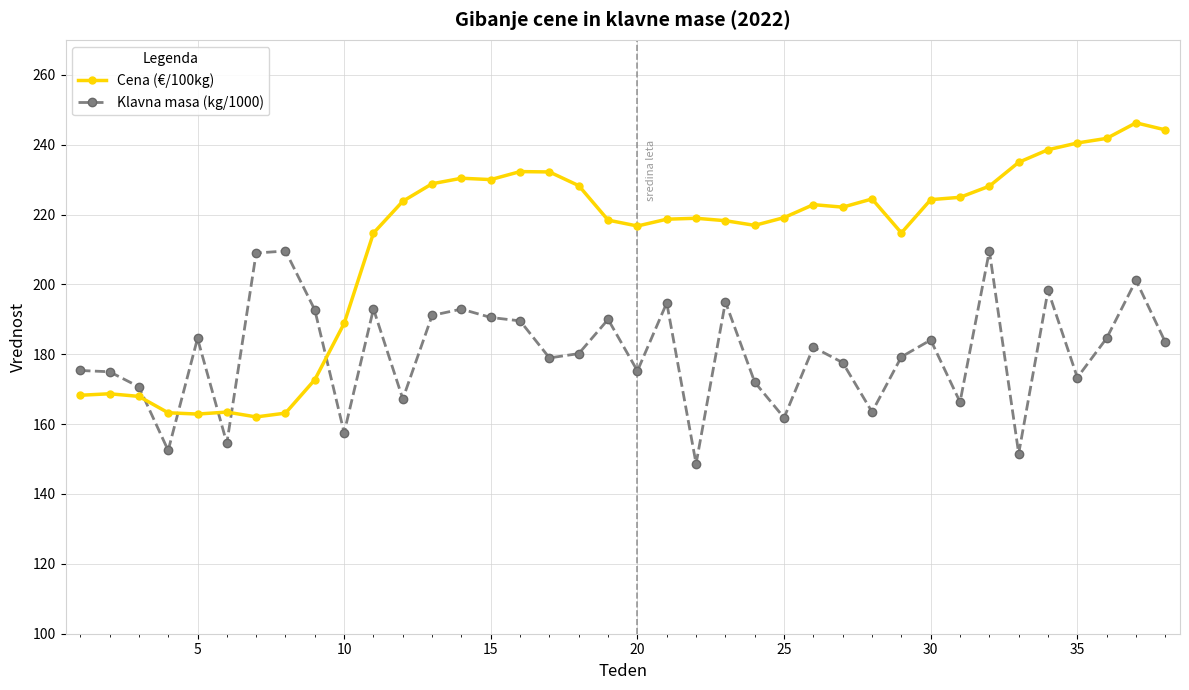

True or false: Cena (€/100kg) has more than 0 points higher than both neighbors.

True